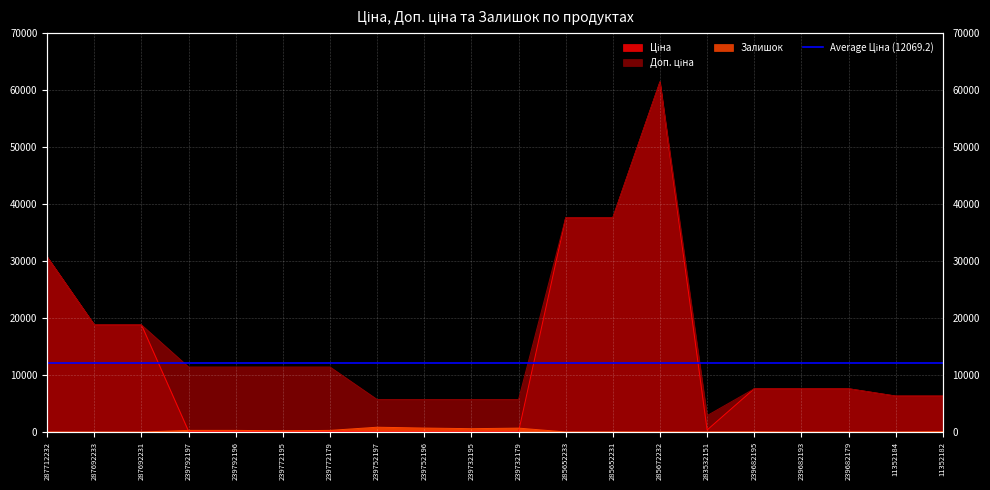

True or false: Ціна and Доп. ціна cross at least once.

False